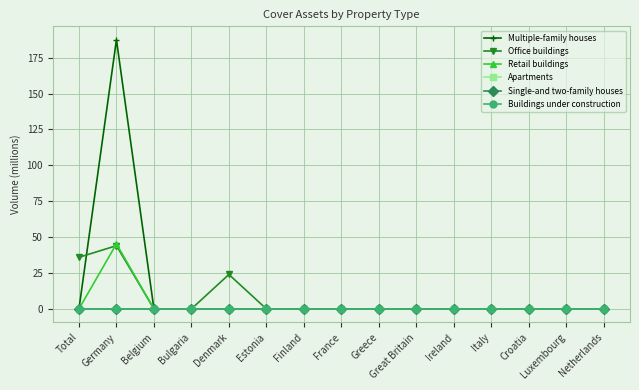

Does the chart have visible grid lines?

Yes